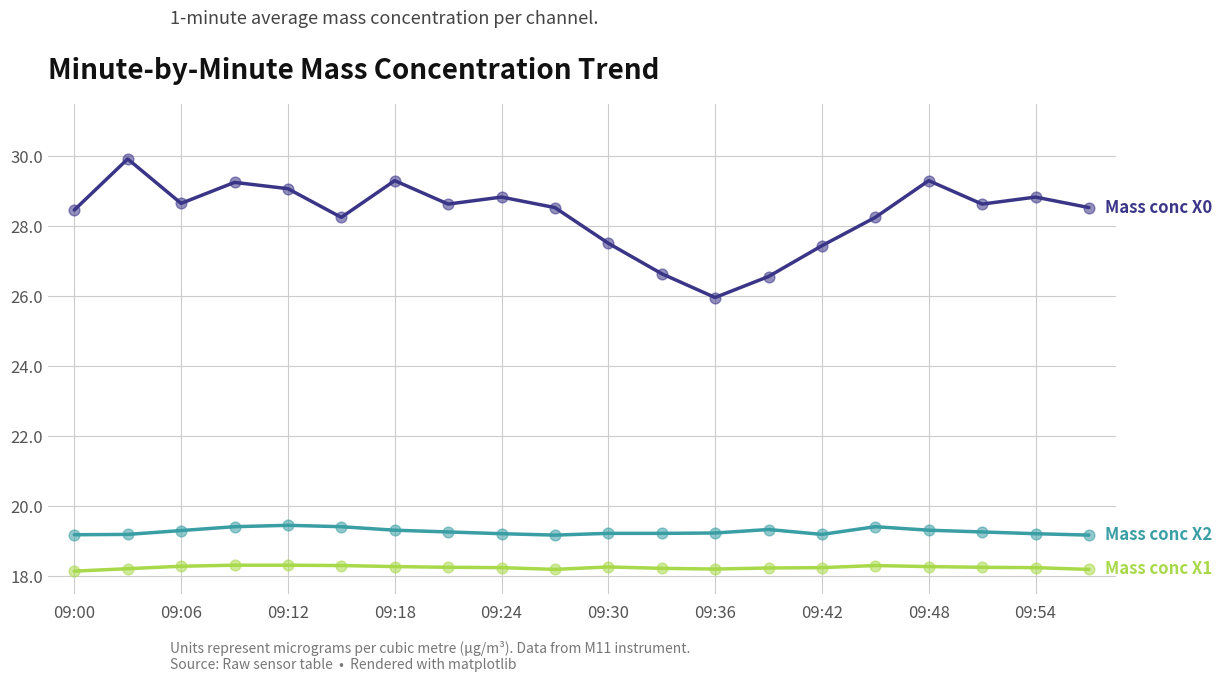

What is the greatest value displayed?

29.9